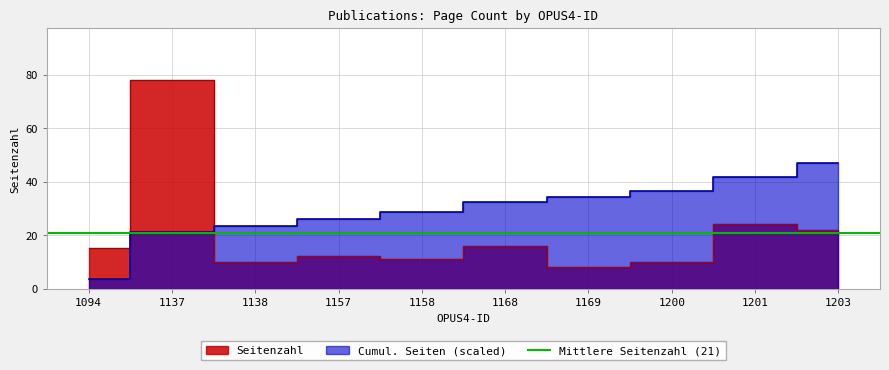

How many points are higher than both their immediate neighbors (excluding endpoints)?

4